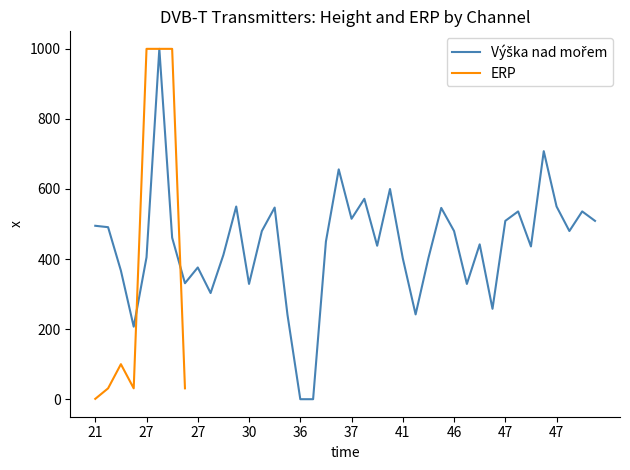

How many interior local valleys (lower than both neighbors) does the data have?

11